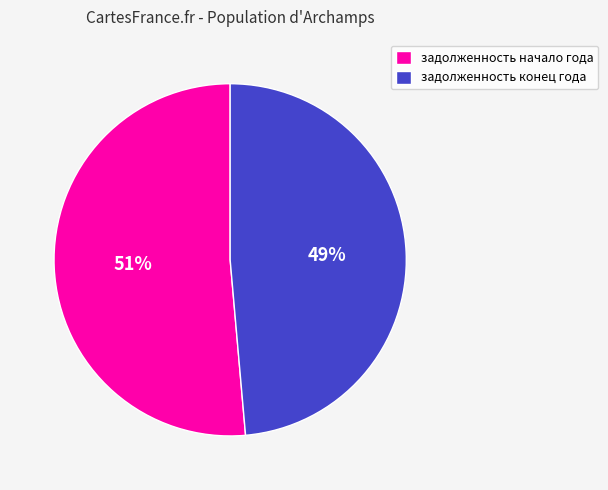

Is there any slice that represents more than half of the pie?

Yes